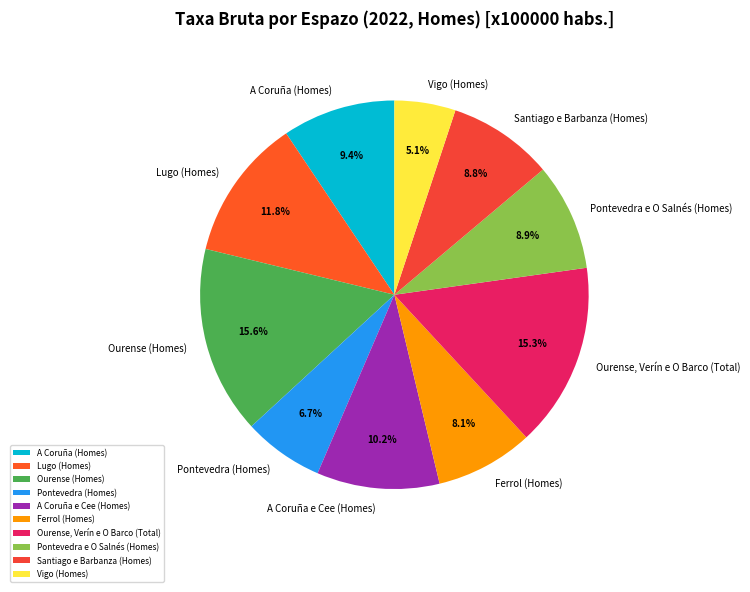

Between A Coruña (Homes) and Ourense (Homes), which is larger?

Ourense (Homes)